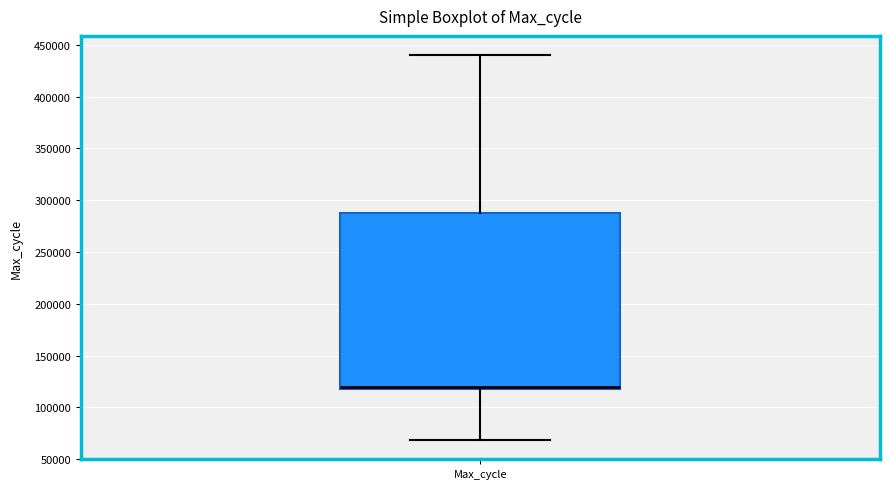

Transcribe this box plot: give where the median line is, the range the box spans, and where the two whiskers end, as read against the y-axis. The values are not printed on the chart, so give them approximately, as read against the axis.

median 120000 (just above the box's lower edge), box 120000 to 290000, whiskers 70000 to 440000